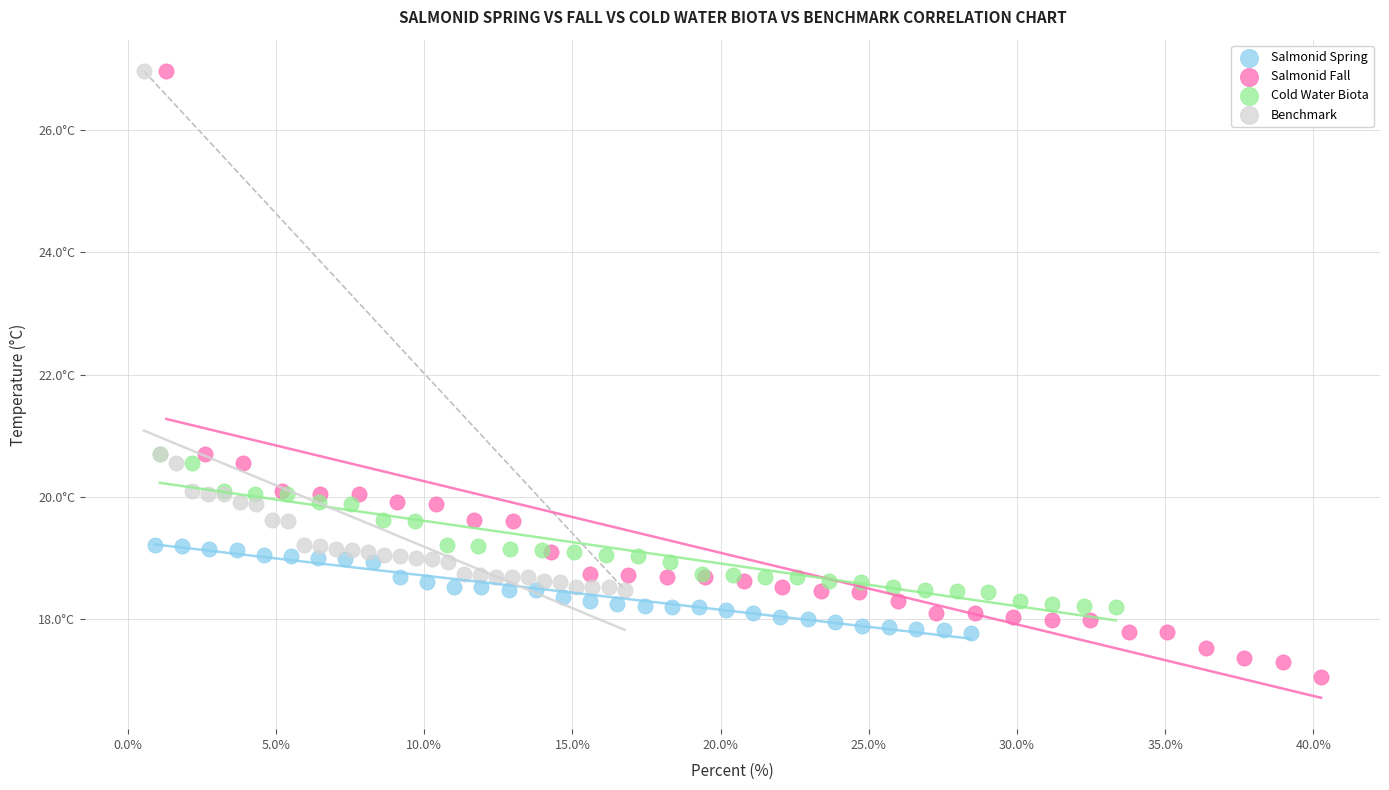

What are all the series names shown in the legend?

Salmonid Spring, Salmonid Fall, Cold Water Biota, Benchmark